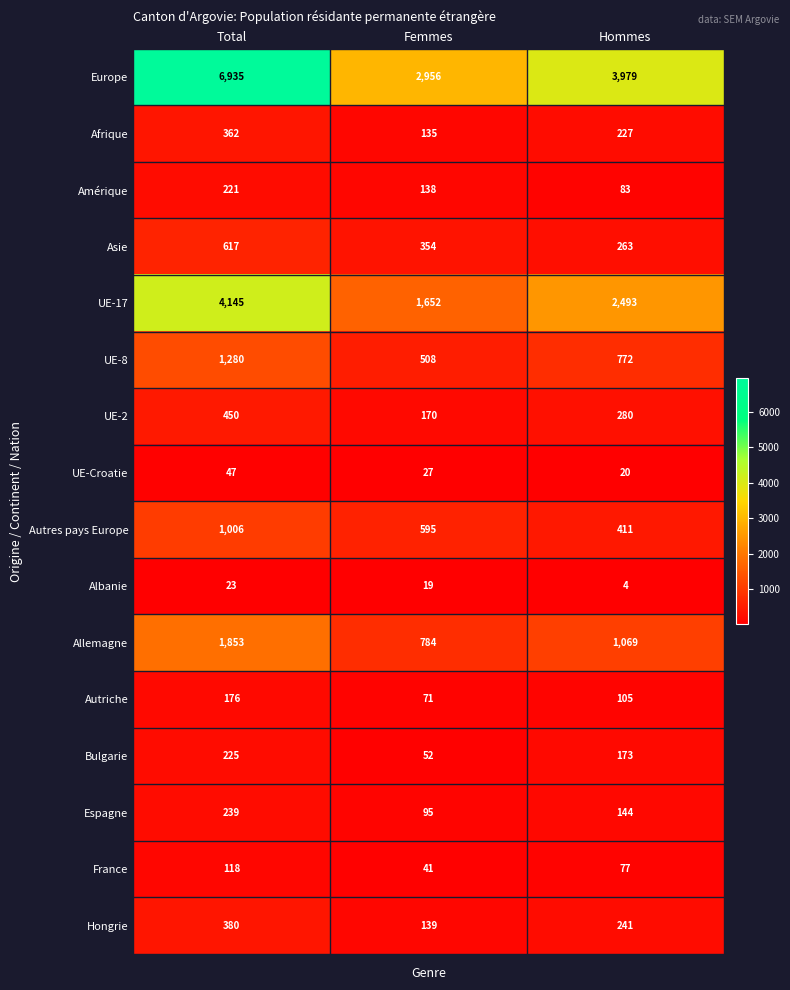

True or false: Autriche has a value of 176 at Total.

True